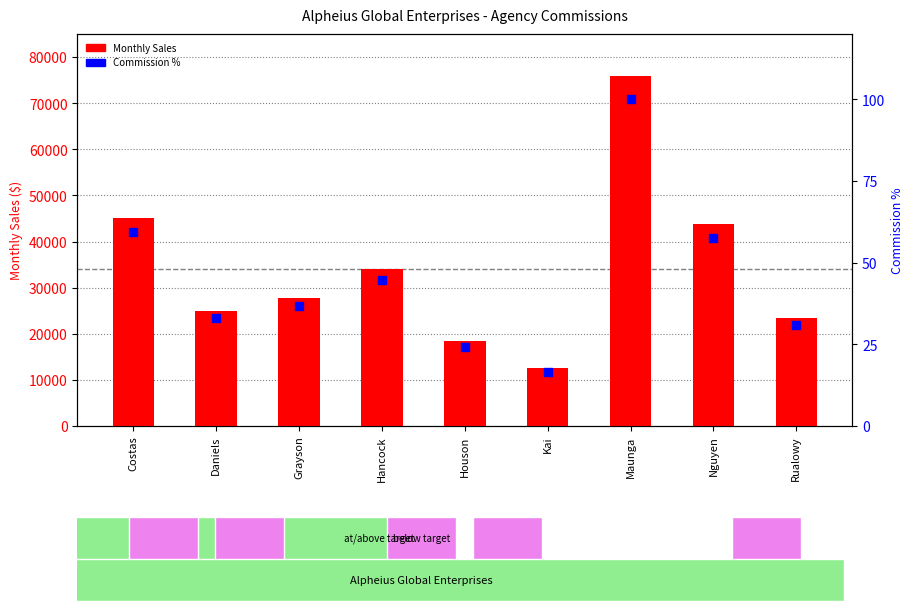

At how many categories does at least one series exceed 45195?

1